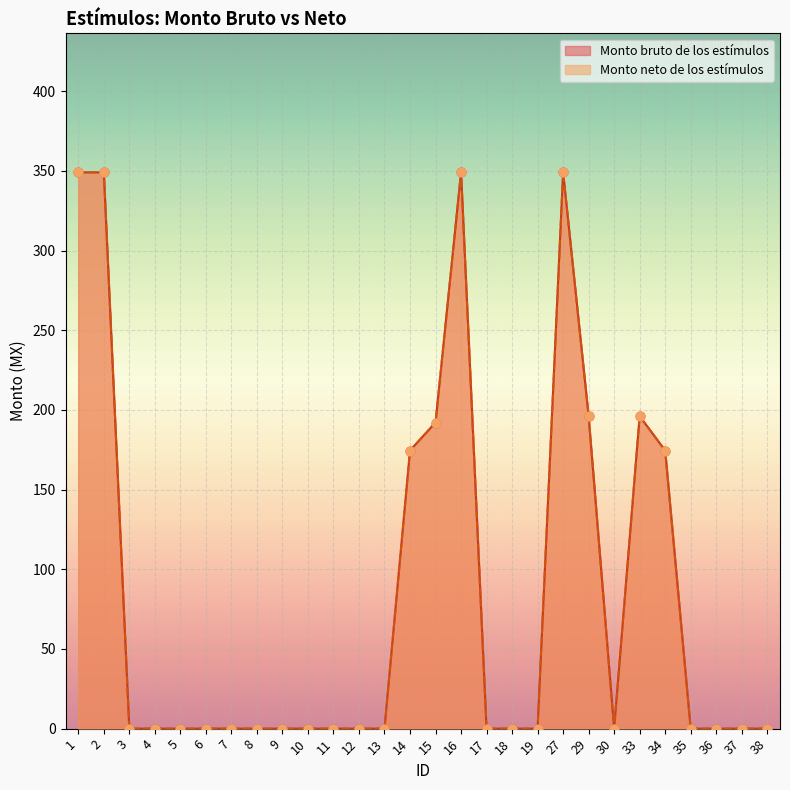

Which series reaches the maximum Y coordinate?

Monto bruto de los estímulos